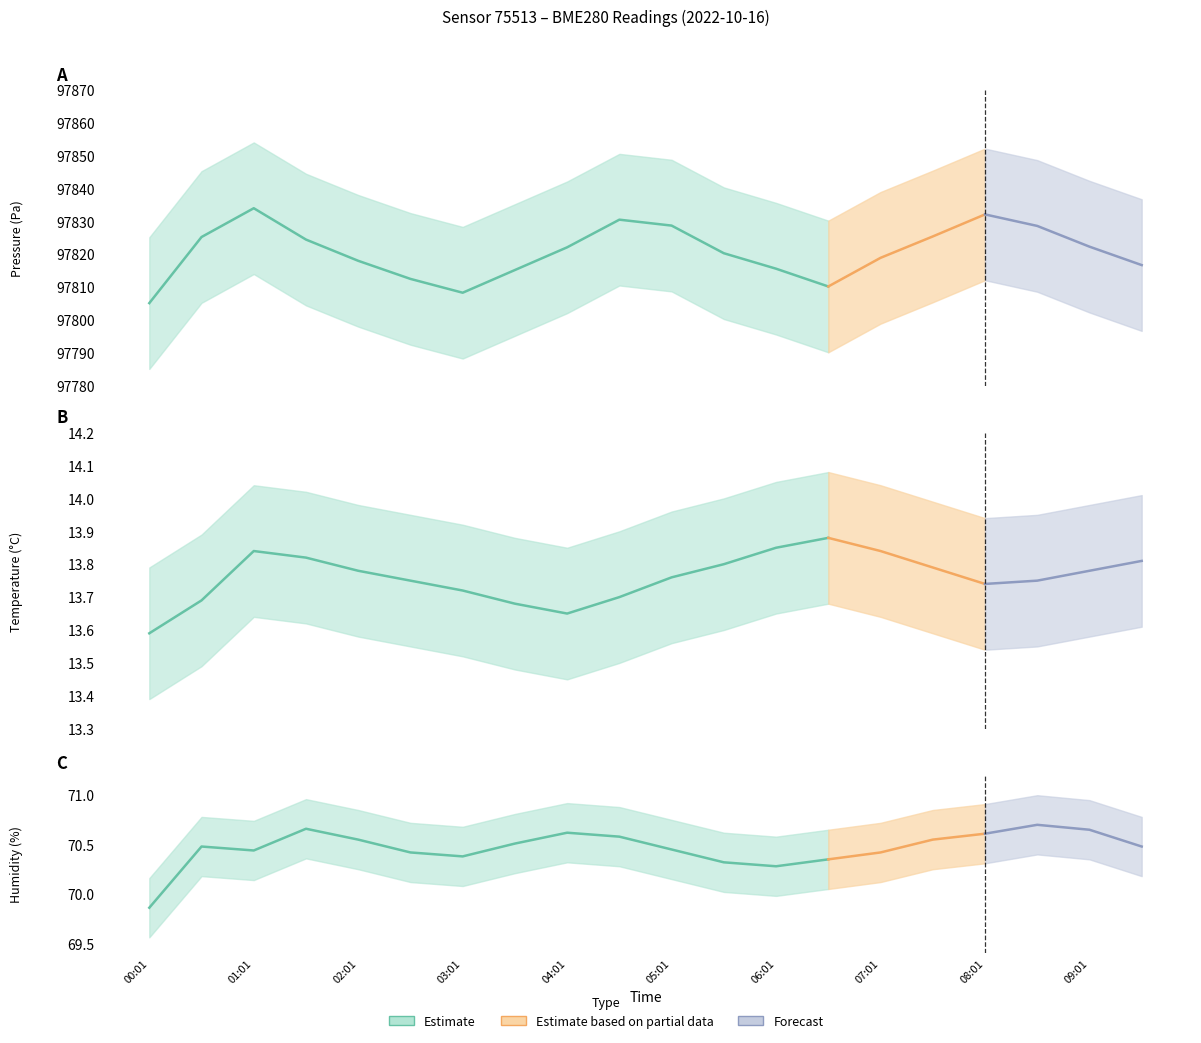

The value of pressure at 00:01 is 97805.1. True or false?

True